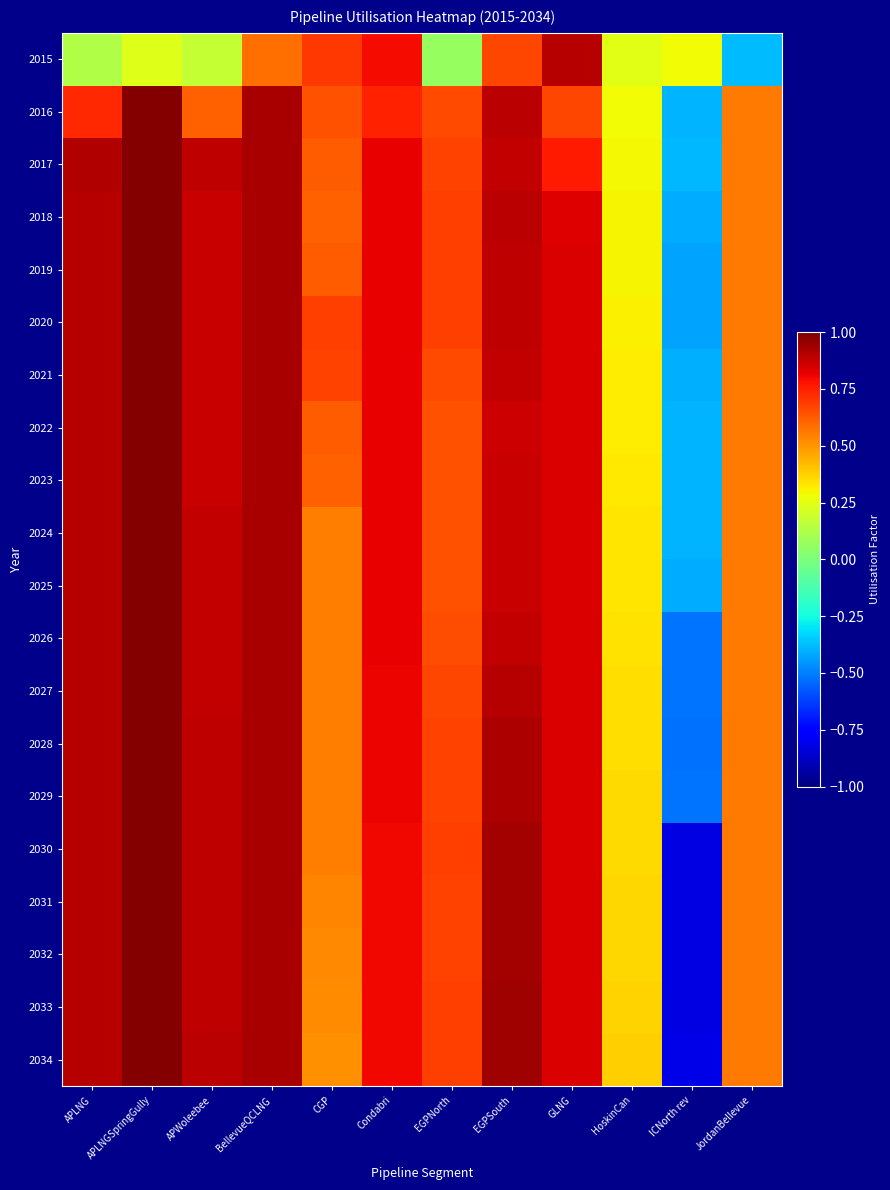

Reading right to left, what are all the values shown in this chart?

2015: JordanBellevue=-0.4	ICNorth rev=0.3	HoskinCan=0.2	GLNG=0.9	EGPSouth=0.7	EGPNorth=0.1	Condabri=0.8	CGP=0.7	BellevueQCLNG=0.6	APWoleebee=0.2	APLNGSpringGully=0.2	APLNG=0.1
2016: JordanBellevue=0.6	ICNorth rev=-0.4	HoskinCan=0.3	GLNG=0.7	EGPSouth=0.9	EGPNorth=0.7	Condabri=0.7	CGP=0.6	BellevueQCLNG=0.9	APWoleebee=0.6	APLNGSpringGully=1.0	APLNG=0.7
2017: JordanBellevue=0.6	ICNorth rev=-0.4	HoskinCan=0.3	GLNG=0.8	EGPSouth=0.9	EGPNorth=0.7	Condabri=0.8	CGP=0.6	BellevueQCLNG=0.9	APWoleebee=0.9	APLNGSpringGully=1.0	APLNG=0.9
2018: JordanBellevue=0.6	ICNorth rev=-0.4	HoskinCan=0.3	GLNG=0.8	EGPSouth=0.9	EGPNorth=0.7	Condabri=0.8	CGP=0.6	BellevueQCLNG=0.9	APWoleebee=0.9	APLNGSpringGully=1.0	APLNG=0.9
2019: JordanBellevue=0.6	ICNorth rev=-0.4	HoskinCan=0.3	GLNG=0.8	EGPSouth=0.9	EGPNorth=0.7	Condabri=0.8	CGP=0.6	BellevueQCLNG=0.9	APWoleebee=0.9	APLNGSpringGully=1.0	APLNG=0.9
2020: JordanBellevue=0.6	ICNorth rev=-0.4	HoskinCan=0.3	GLNG=0.8	EGPSouth=0.9	EGPNorth=0.7	Condabri=0.8	CGP=0.7	BellevueQCLNG=0.9	APWoleebee=0.9	APLNGSpringGully=1.0	APLNG=0.9
2021: JordanBellevue=0.6	ICNorth rev=-0.4	HoskinCan=0.3	GLNG=0.8	EGPSouth=0.9	EGPNorth=0.7	Condabri=0.8	CGP=0.7	BellevueQCLNG=0.9	APWoleebee=0.9	APLNGSpringGully=1.0	APLNG=0.9
2022: JordanBellevue=0.6	ICNorth rev=-0.4	HoskinCan=0.3	GLNG=0.8	EGPSouth=0.9	EGPNorth=0.6	Condabri=0.8	CGP=0.6	BellevueQCLNG=0.9	APWoleebee=0.9	APLNGSpringGully=1.0	APLNG=0.9
2023: JordanBellevue=0.6	ICNorth rev=-0.4	HoskinCan=0.3	GLNG=0.8	EGPSouth=0.9	EGPNorth=0.6	Condabri=0.8	CGP=0.6	BellevueQCLNG=0.9	APWoleebee=0.9	APLNGSpringGully=1.0	APLNG=0.9
2024: JordanBellevue=0.6	ICNorth rev=-0.4	HoskinCan=0.3	GLNG=0.8	EGPSouth=0.9	EGPNorth=0.6	Condabri=0.8	CGP=0.5	BellevueQCLNG=0.9	APWoleebee=0.9	APLNGSpringGully=1.0	APLNG=0.9
2025: JordanBellevue=0.6	ICNorth rev=-0.4	HoskinCan=0.3	GLNG=0.8	EGPSouth=0.9	EGPNorth=0.6	Condabri=0.8	CGP=0.6	BellevueQCLNG=0.9	APWoleebee=0.9	APLNGSpringGully=1.0	APLNG=0.9
2026: JordanBellevue=0.6	ICNorth rev=-0.5	HoskinCan=0.3	GLNG=0.8	EGPSouth=0.9	EGPNorth=0.7	Condabri=0.8	CGP=0.6	BellevueQCLNG=0.9	APWoleebee=0.9	APLNGSpringGully=1.0	APLNG=0.9
2027: JordanBellevue=0.6	ICNorth rev=-0.5	HoskinCan=0.3	GLNG=0.8	EGPSouth=0.9	EGPNorth=0.7	Condabri=0.8	CGP=0.6	BellevueQCLNG=0.9	APWoleebee=0.9	APLNGSpringGully=1.0	APLNG=0.9
2028: JordanBellevue=0.6	ICNorth rev=-0.5	HoskinCan=0.3	GLNG=0.8	EGPSouth=0.9	EGPNorth=0.7	Condabri=0.8	CGP=0.6	BellevueQCLNG=0.9	APWoleebee=0.9	APLNGSpringGully=1.0	APLNG=0.9
2029: JordanBellevue=0.6	ICNorth rev=-0.5	HoskinCan=0.4	GLNG=0.8	EGPSouth=0.9	EGPNorth=0.7	Condabri=0.8	CGP=0.6	BellevueQCLNG=0.9	APWoleebee=0.9	APLNGSpringGully=1.0	APLNG=0.9
2030: JordanBellevue=0.6	ICNorth rev=-0.8	HoskinCan=0.4	GLNG=0.8	EGPSouth=0.9	EGPNorth=0.7	Condabri=0.8	CGP=0.6	BellevueQCLNG=0.9	APWoleebee=0.9	APLNGSpringGully=1.0	APLNG=0.9
2031: JordanBellevue=0.6	ICNorth rev=-0.8	HoskinCan=0.4	GLNG=0.8	EGPSouth=0.9	EGPNorth=0.7	Condabri=0.8	CGP=0.5	BellevueQCLNG=0.9	APWoleebee=0.9	APLNGSpringGully=1.0	APLNG=0.9
2032: JordanBellevue=0.6	ICNorth rev=-0.8	HoskinCan=0.4	GLNG=0.8	EGPSouth=0.9	EGPNorth=0.7	Condabri=0.8	CGP=0.5	BellevueQCLNG=0.9	APWoleebee=0.9	APLNGSpringGully=1.0	APLNG=0.9
2033: JordanBellevue=0.6	ICNorth rev=-0.8	HoskinCan=0.4	GLNG=0.8	EGPSouth=0.9	EGPNorth=0.7	Condabri=0.8	CGP=0.5	BellevueQCLNG=0.9	APWoleebee=0.9	APLNGSpringGully=1.0	APLNG=0.9
2034: JordanBellevue=0.6	ICNorth rev=-0.8	HoskinCan=0.4	GLNG=0.8	EGPSouth=0.9	EGPNorth=0.7	Condabri=0.8	CGP=0.5	BellevueQCLNG=0.9	APWoleebee=0.9	APLNGSpringGully=1.0	APLNG=0.9